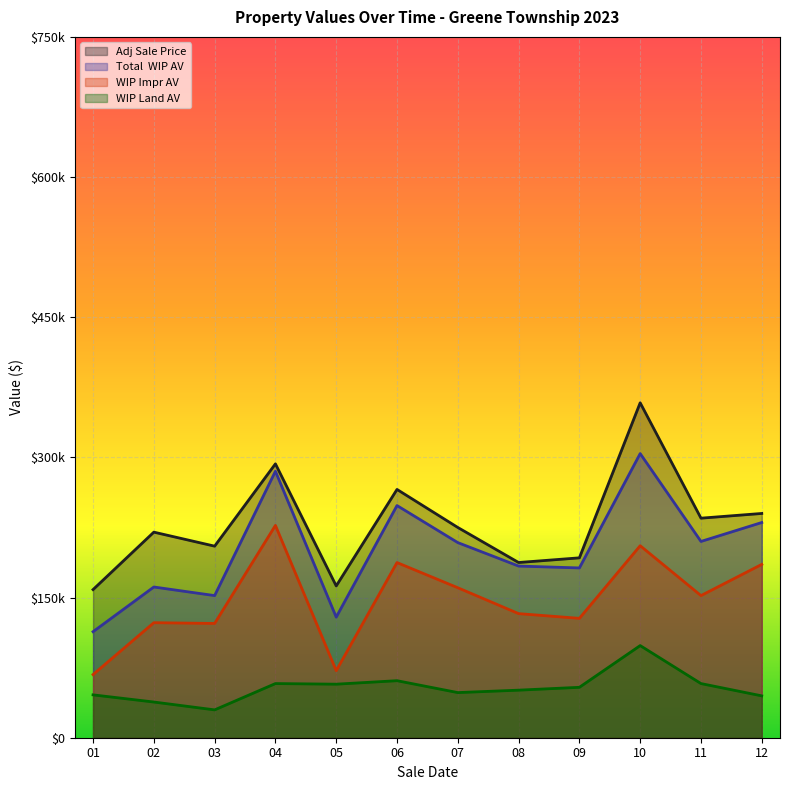

True or false: WIP Land AV has more than 1 interior local peaks.

True